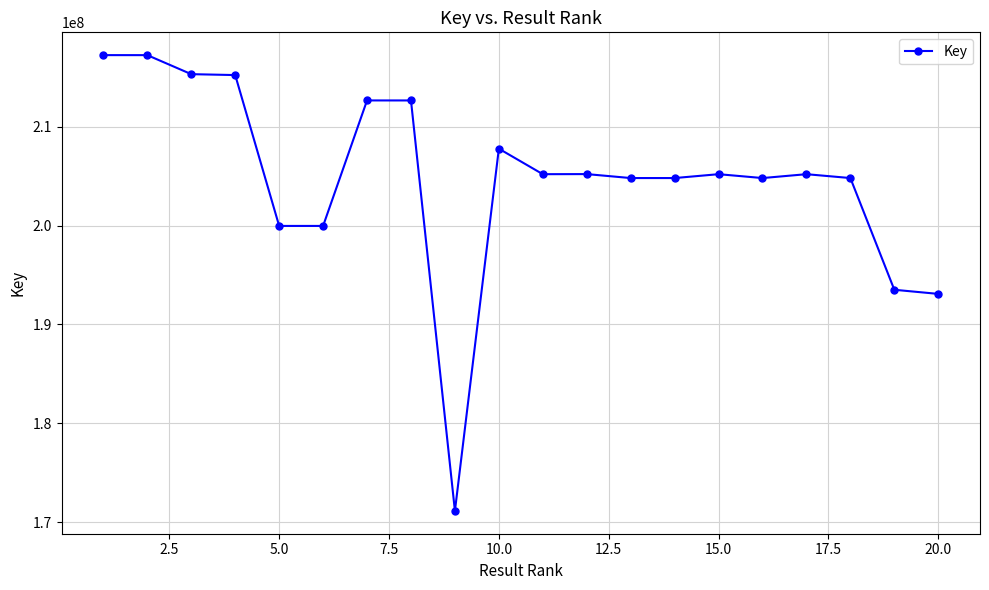

What is the value of the 3rd point from the left?

215301562